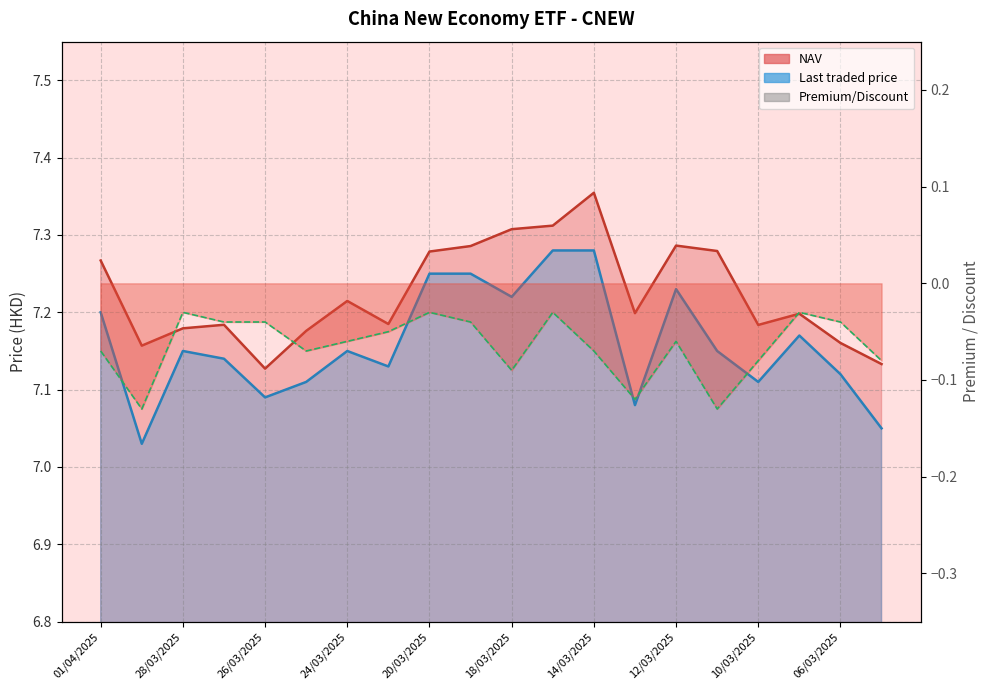

True or false: Premium/Discount and Last traded price intersect in this chart.

False